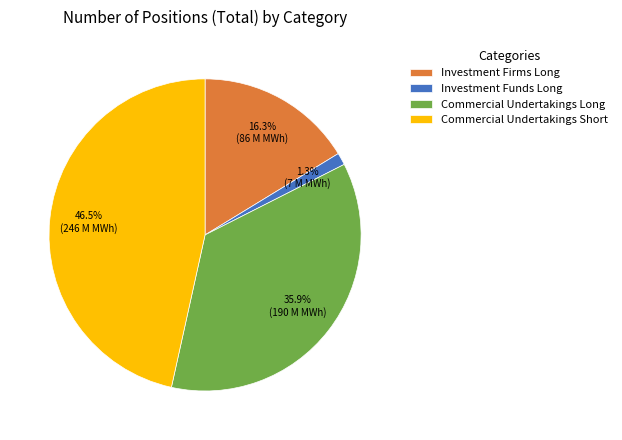

How many segments does this pie chart have?

4